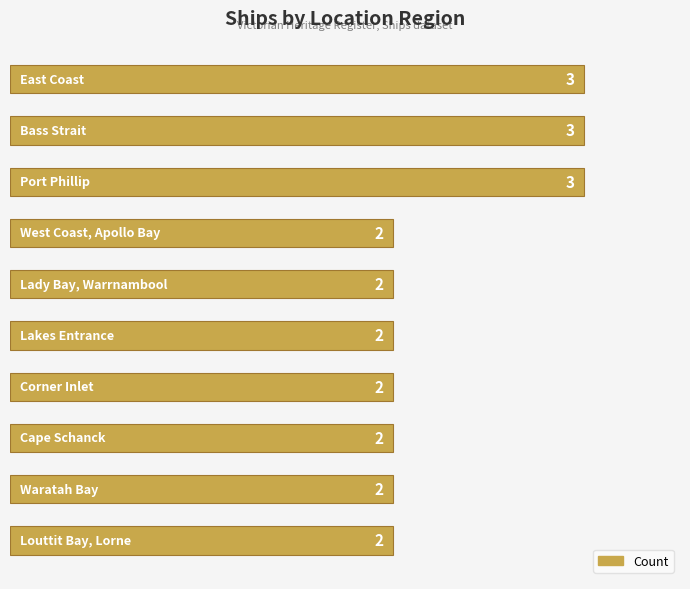

What is the sum of all values?

23